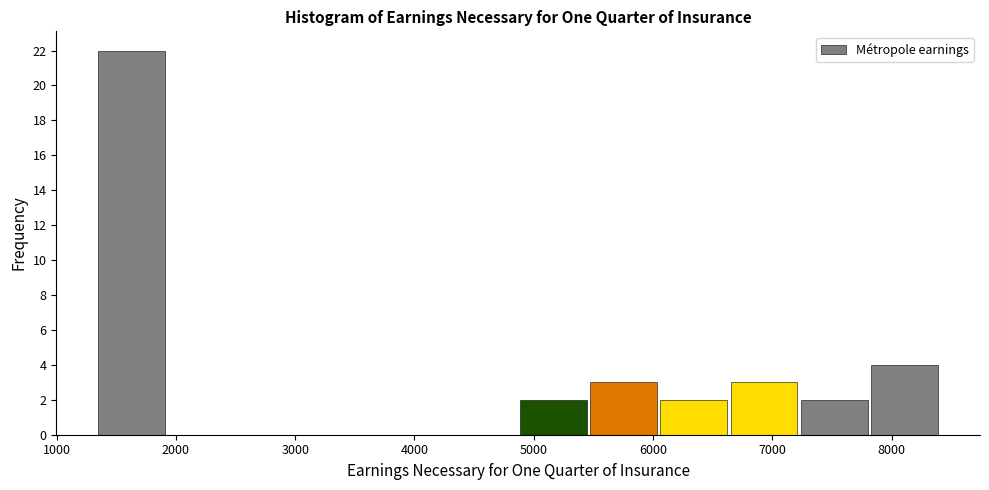

Reading left to right, list every bar in this chart as the range it spans on the x-axis followed by its height. Neither the bar edges nor the heights are printed on the chart, so give them approximately, as read against the axes.

1300 to 1900: 22
1900 to 2500: 0
2500 to 3100: 0
3100 to 3700: 0
3700 to 4300: 0
4300 to 4900: 0
4900 to 5500: 2
5500 to 6000: 3
6000 to 6600: 2
6600 to 7200: 3
7200 to 7800: 2
7800 to 8400: 4